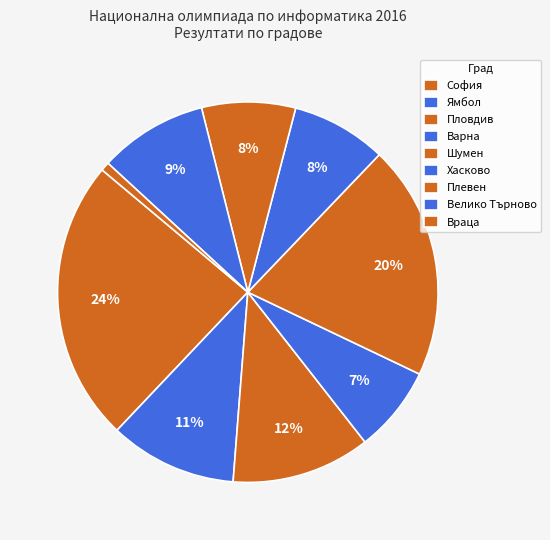

How many slices are in this pie chart?

9